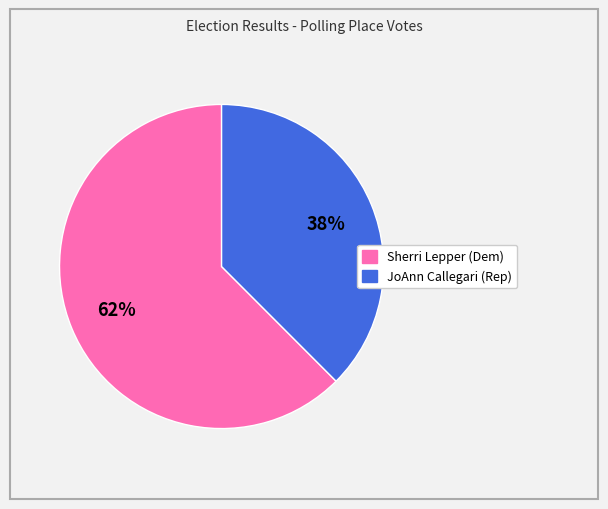

Does any single category account for the majority?

Yes